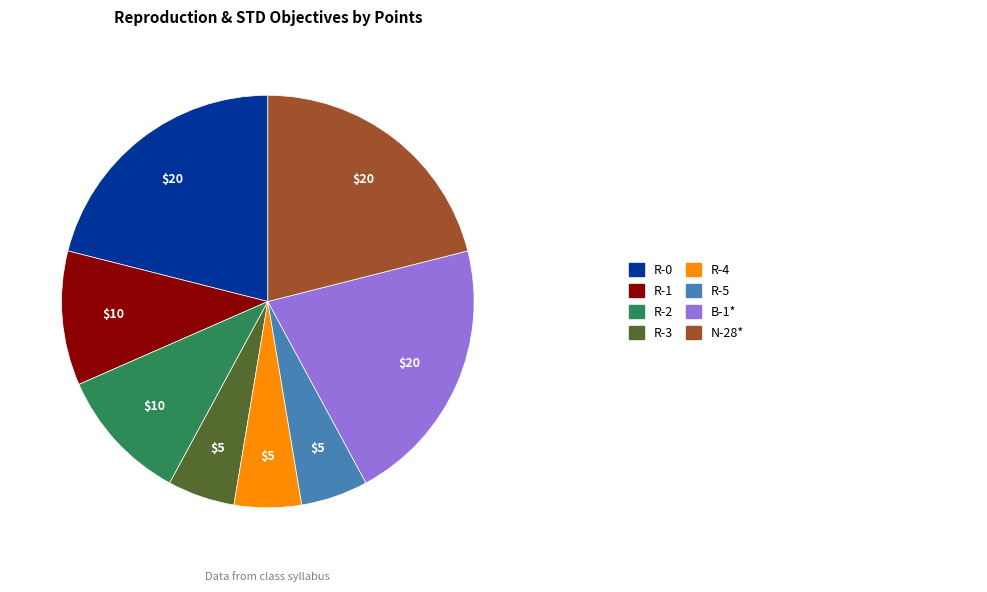

Does any single category account for the majority?

No